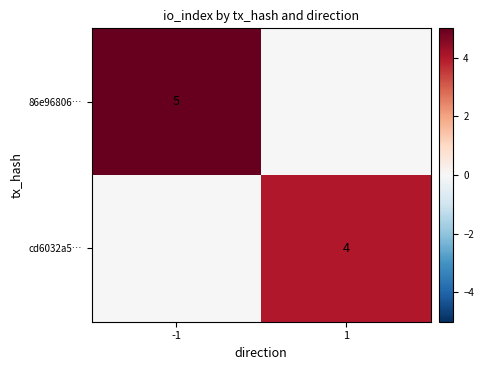

Count the number of categories in the chart.

2